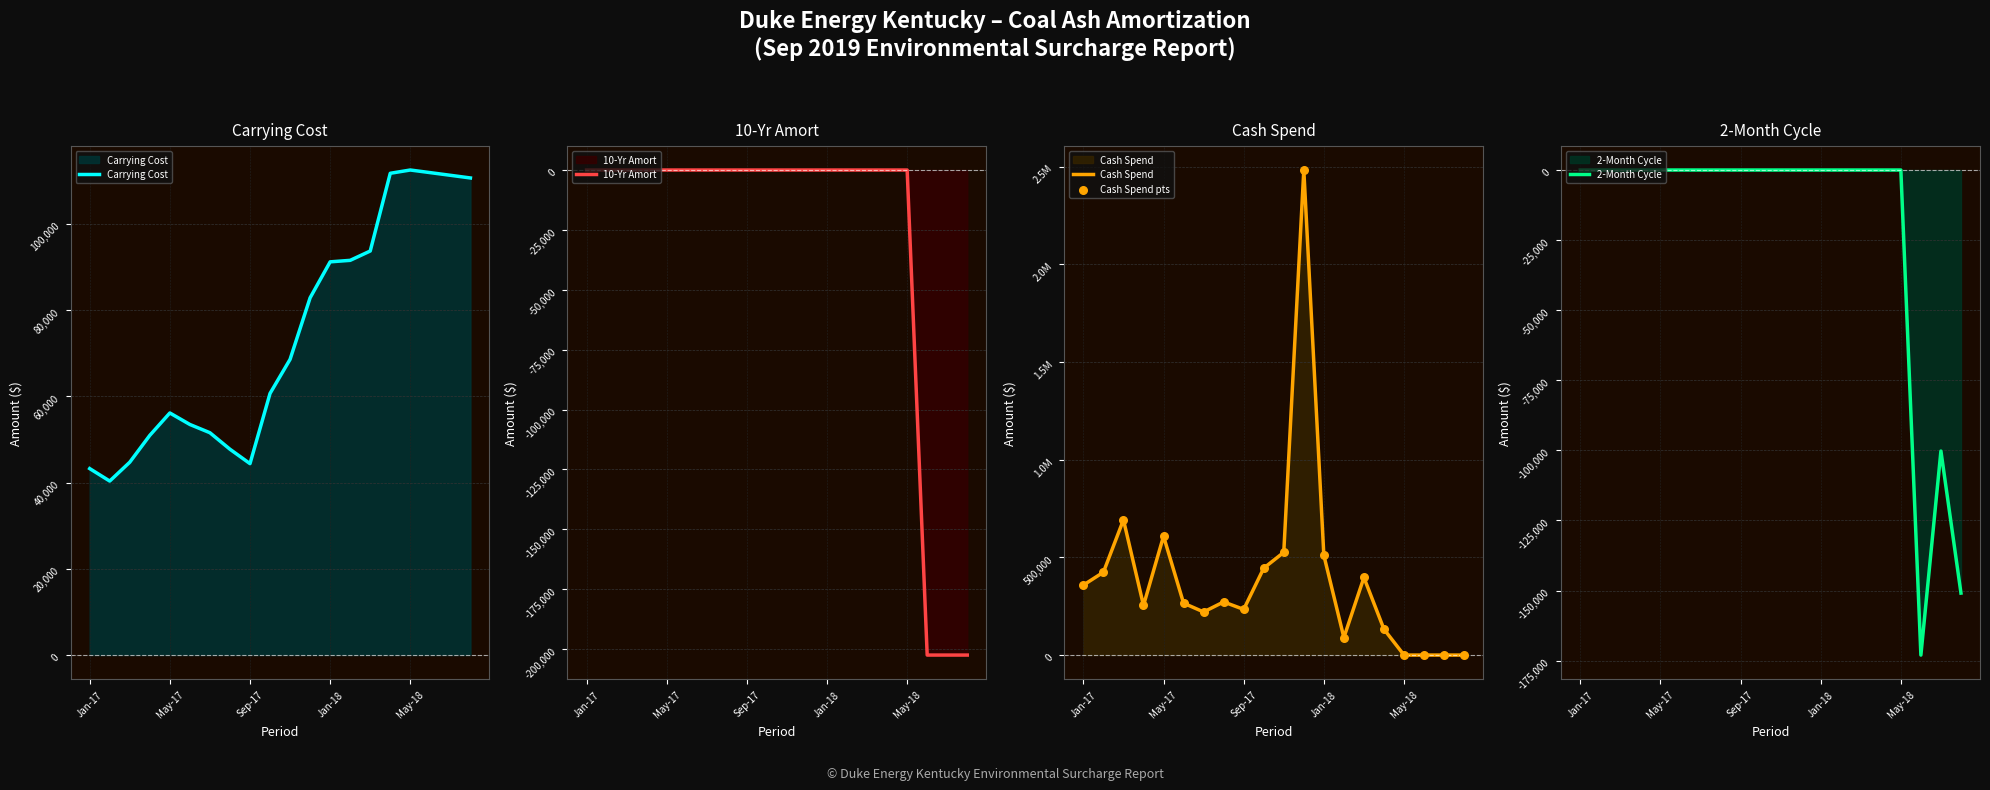

At which category is the sum across all series the highest?

11